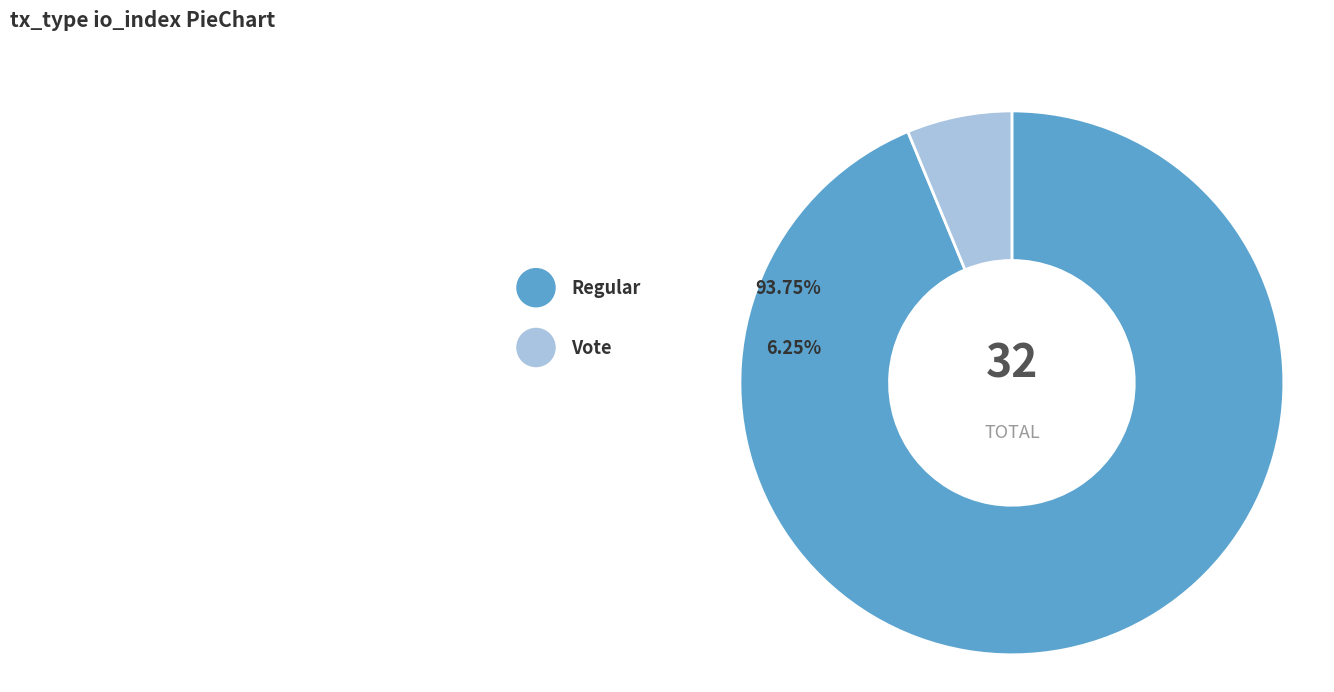

Is there any slice that represents more than half of the pie?

Yes